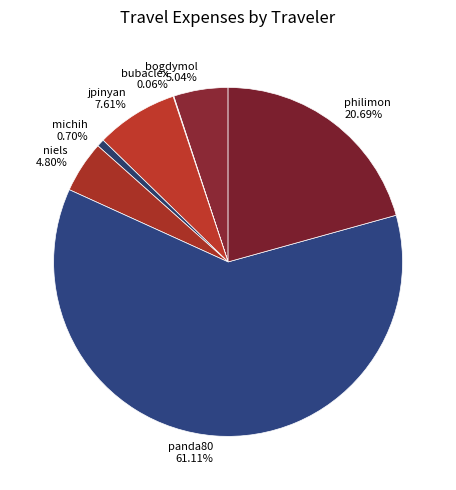

To the nearest percent, what is the difference between the niels and philimon slice percentages?

16%